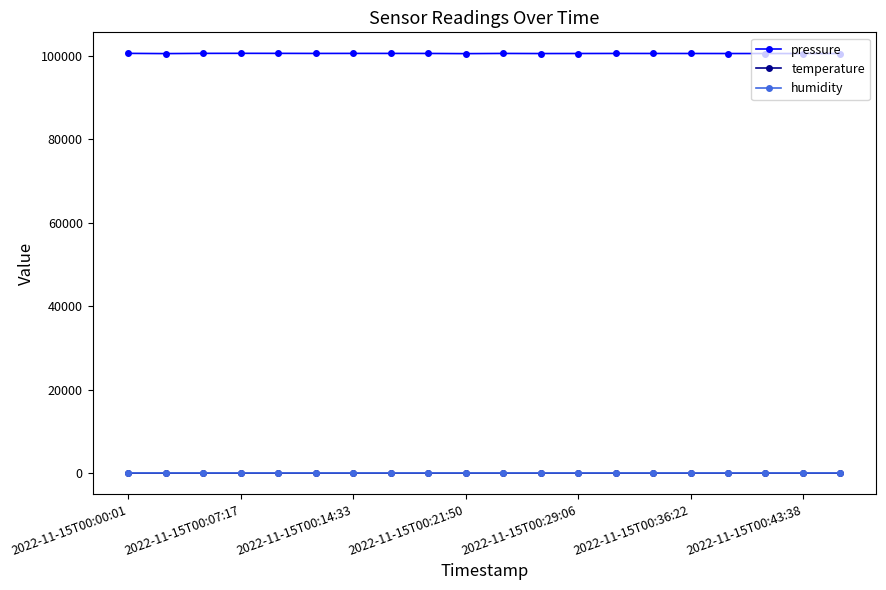

Which series has the widest spread of values?

pressure